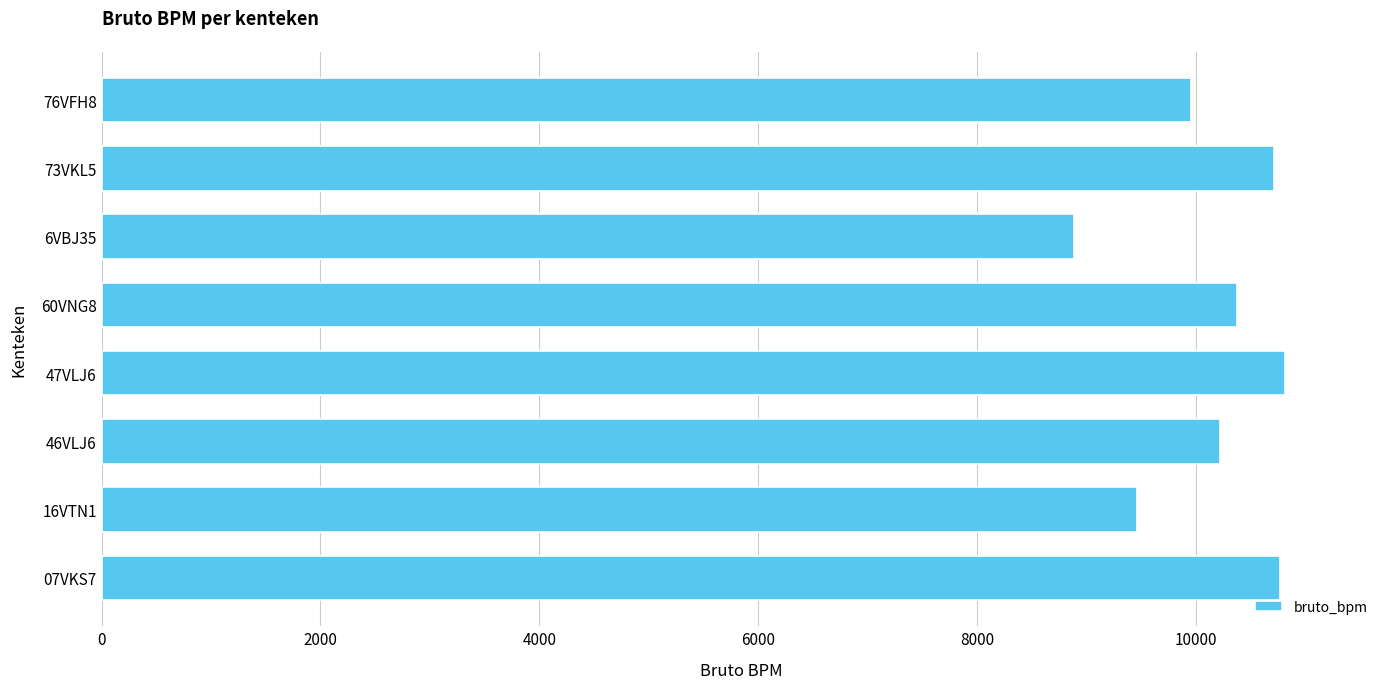

Reading top to bottom, transcribe all the data shown in this chart.

9952	10716	8885	10376	10818	10218	9464	10766